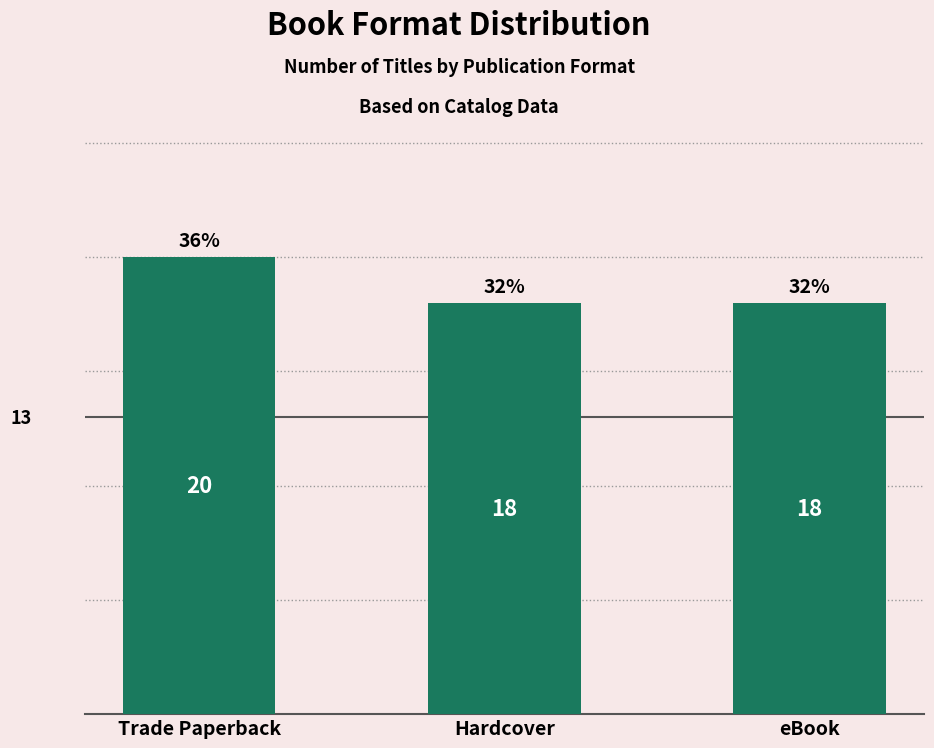

What position from the left is Trade Paperback?

1